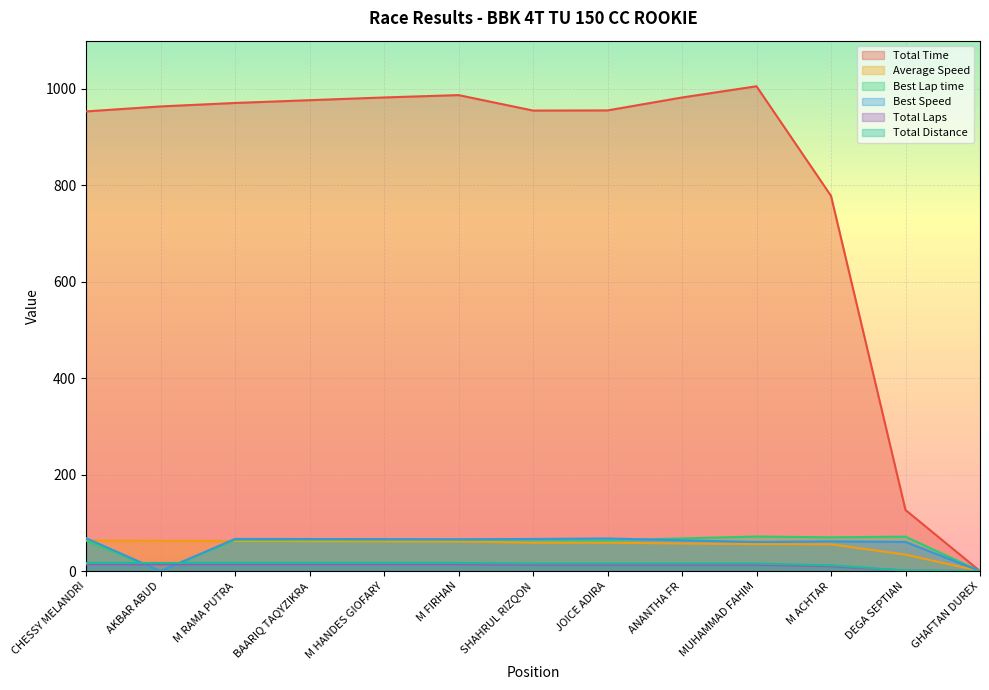

Is the value of Total Laps at BAARIQ TAQYZIKRA greater than the value of Total Distance at GHAFTAN DUREX?

Yes